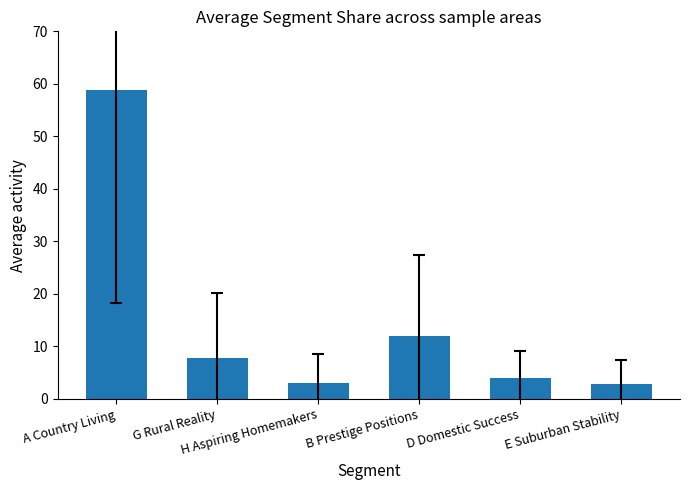

At which category does the chart reach its peak across all series?

A Country Living